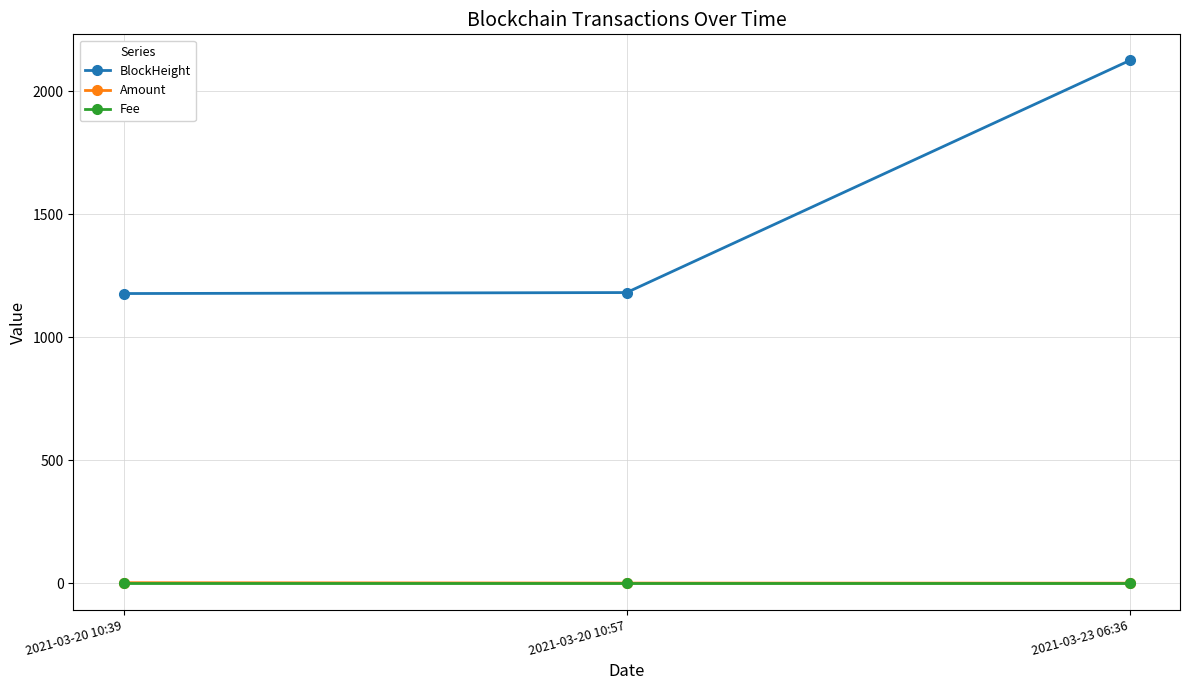

What value does the Amount series have at 2021-03-23 06:36?

1.2